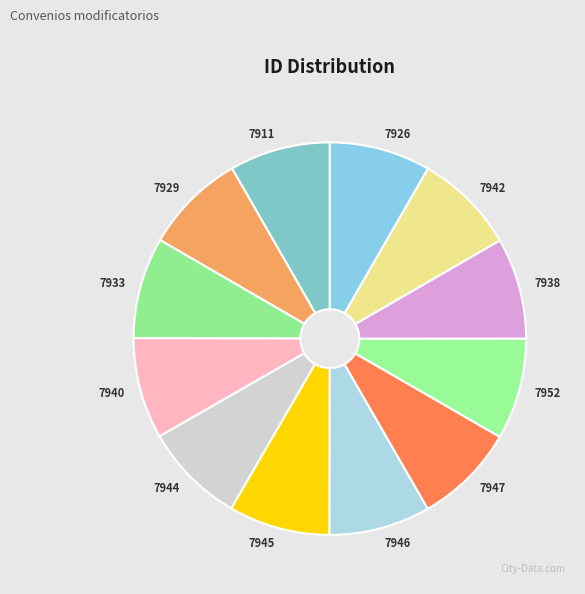

The 7947 slice represents 17% of the pie. True or false?

False